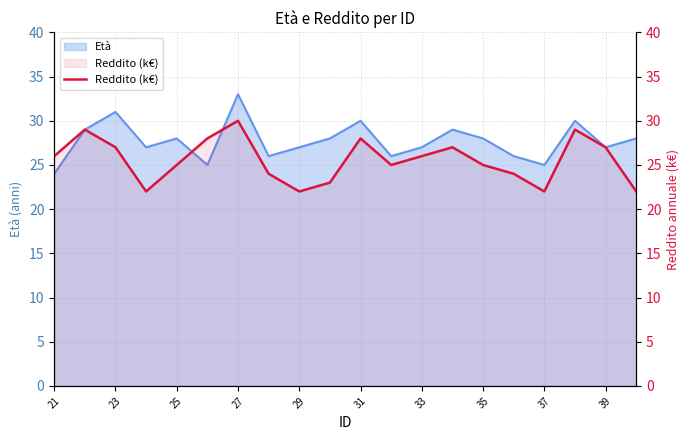

Count the values in the range 24 to 28.

12